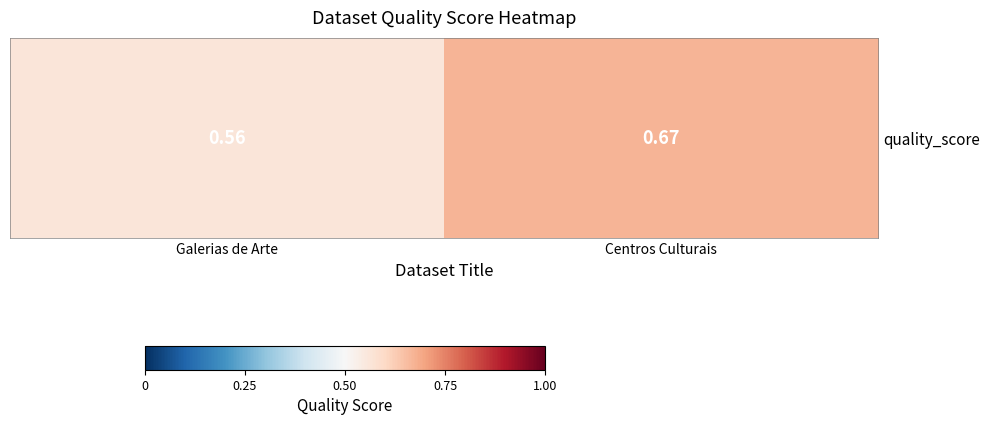

Reading left to right, what are all the values shown in this chart?

Galerias de Arte=0.6	Centros Culturais=0.7